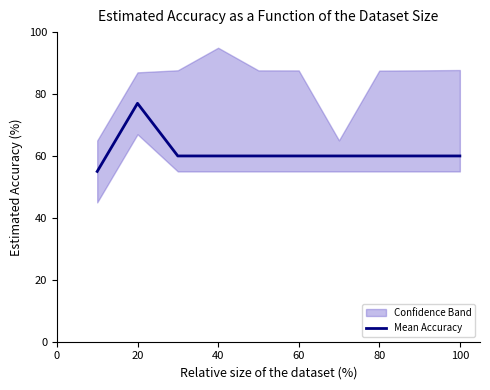

The Mean Accuracy series shows 60 at 40. True or false?

True